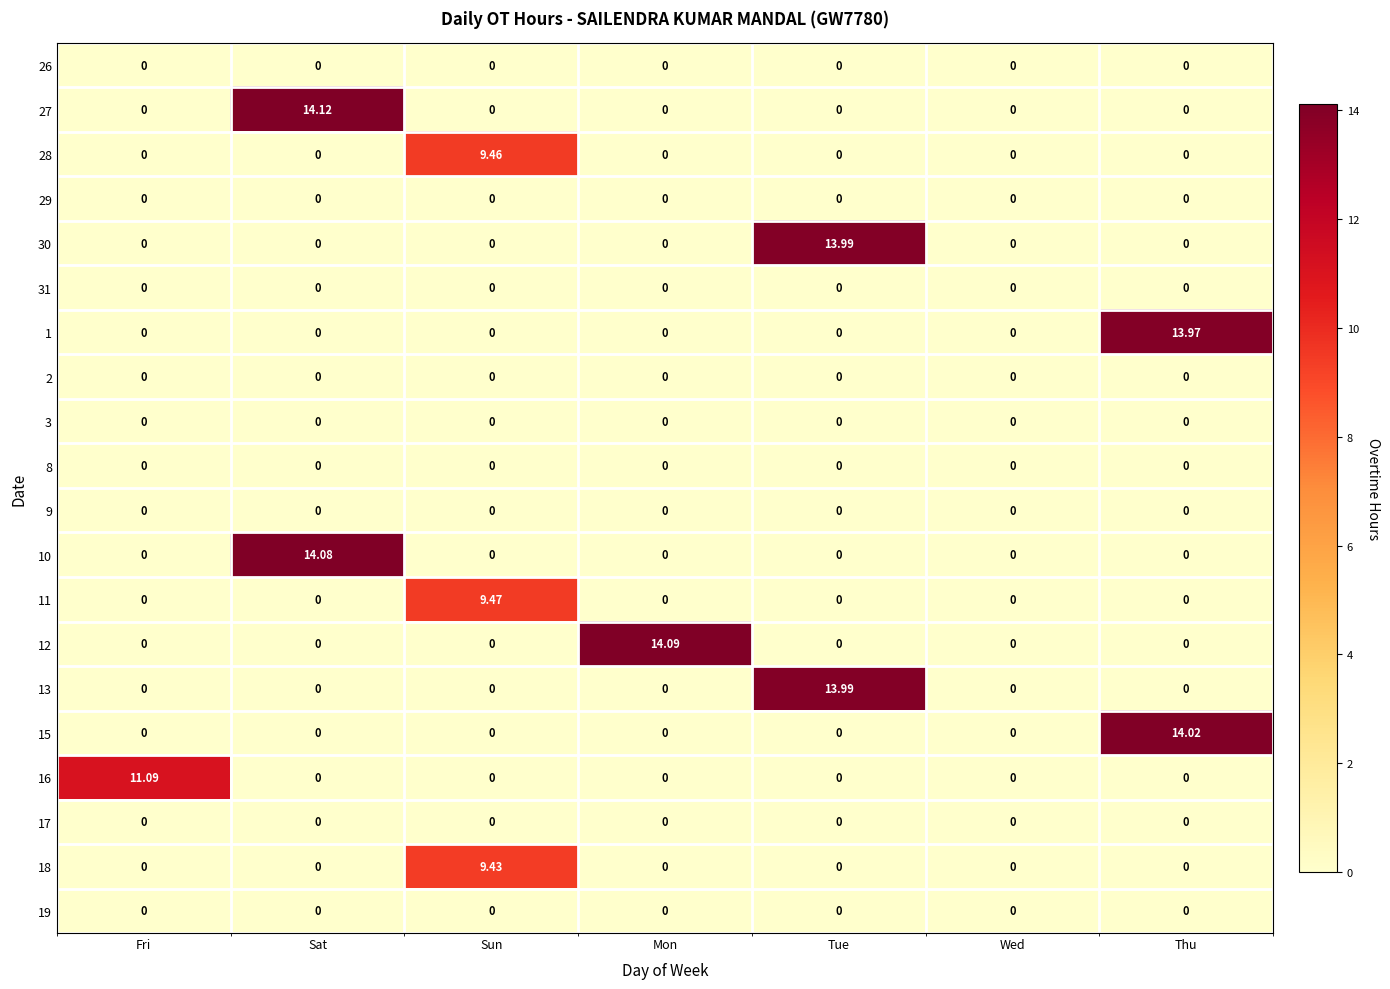

At which category does the chart reach its peak across all series?

Sat